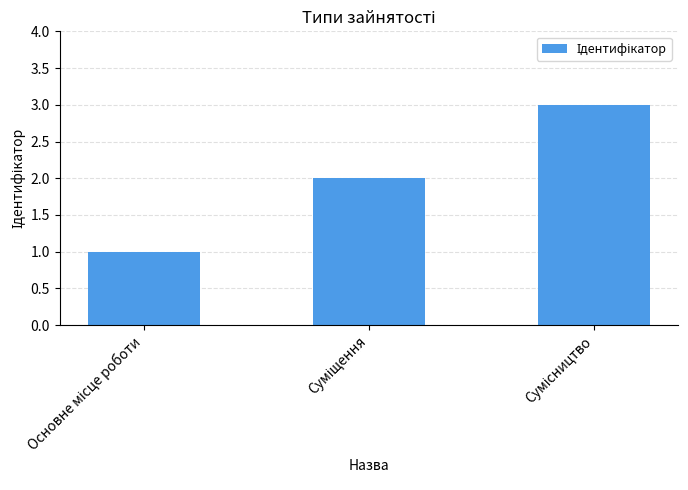

What is the sum of all values?

6